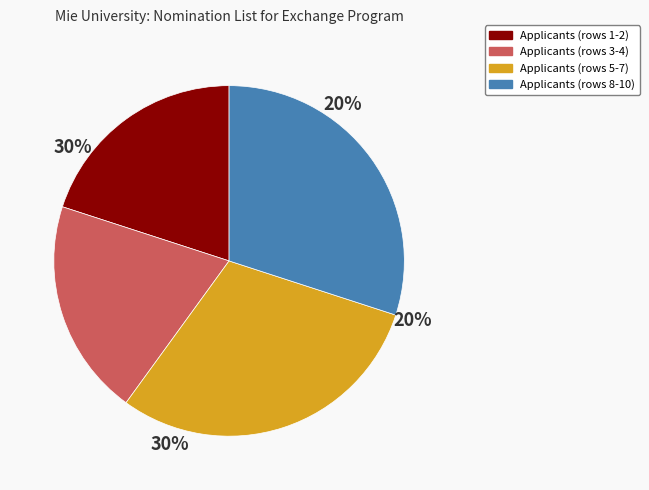

Does 10 account for over 50% of the chart?

No